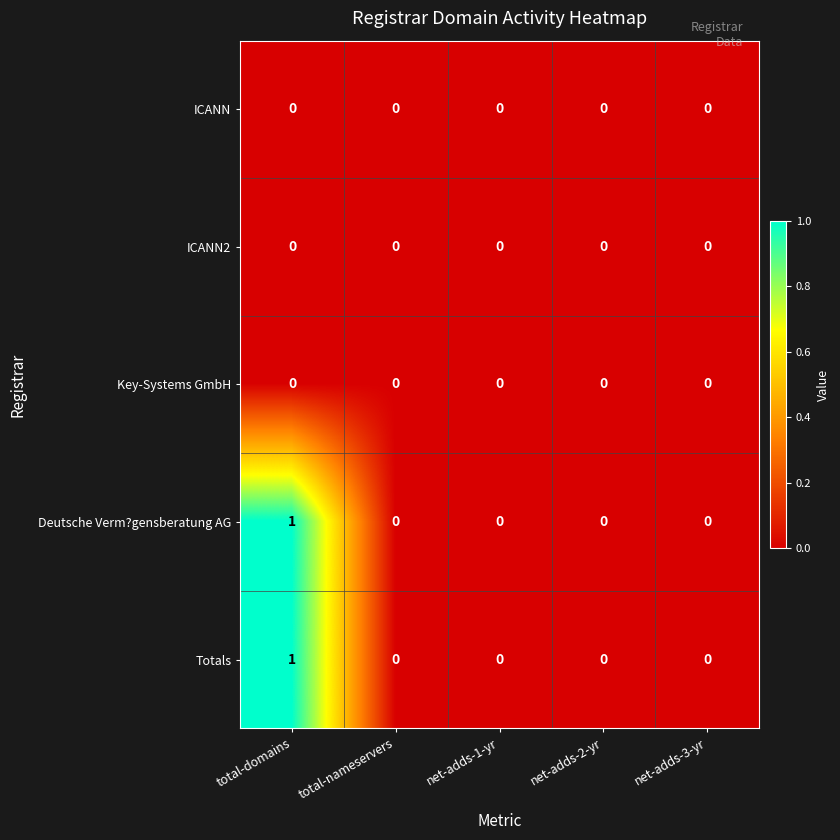

How many categories are shown in the chart?

5